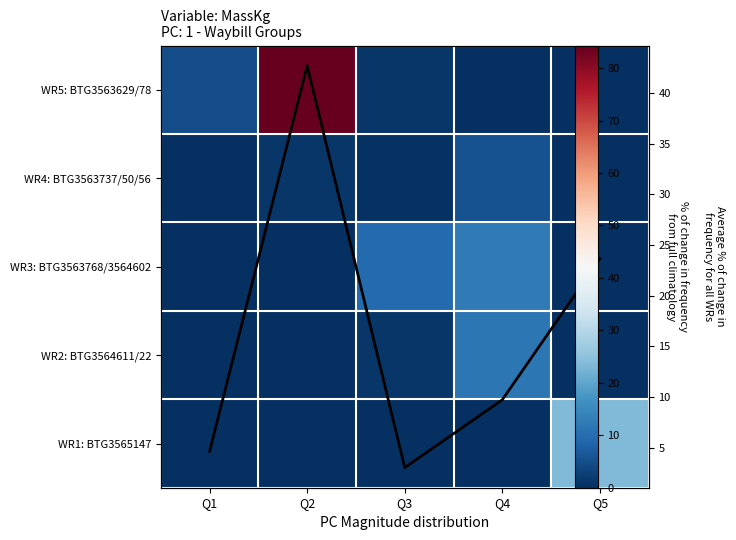

What is the total value across all series at Q3?

15.2